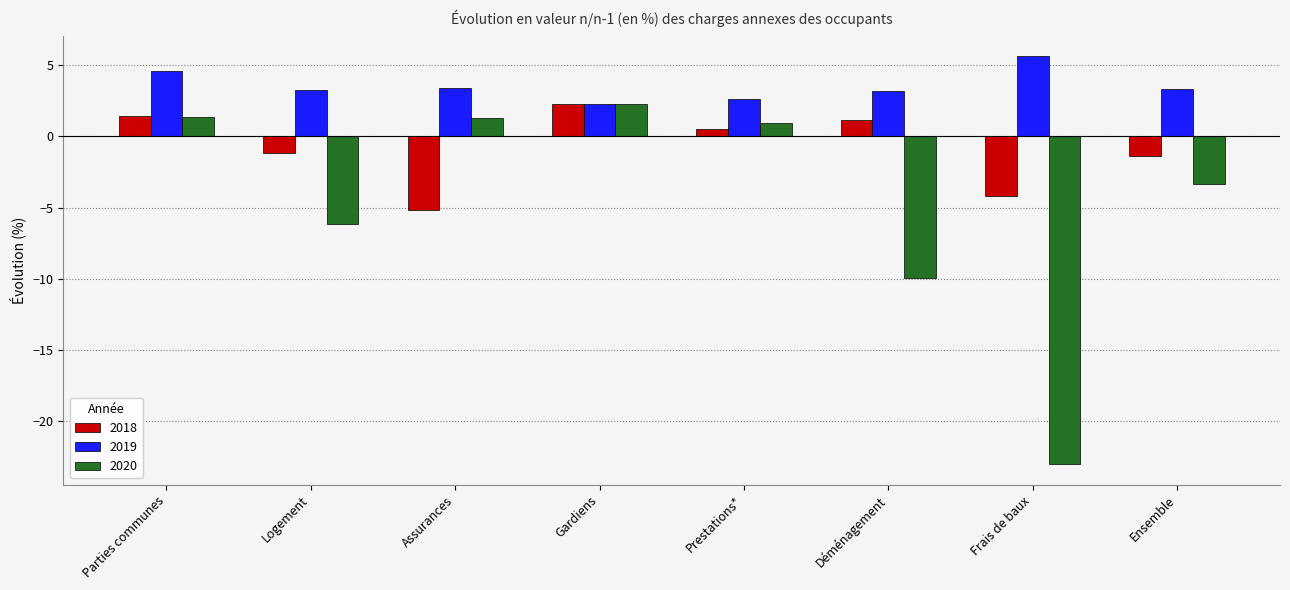

What are all the series names shown in the legend?

2018, 2019, 2020